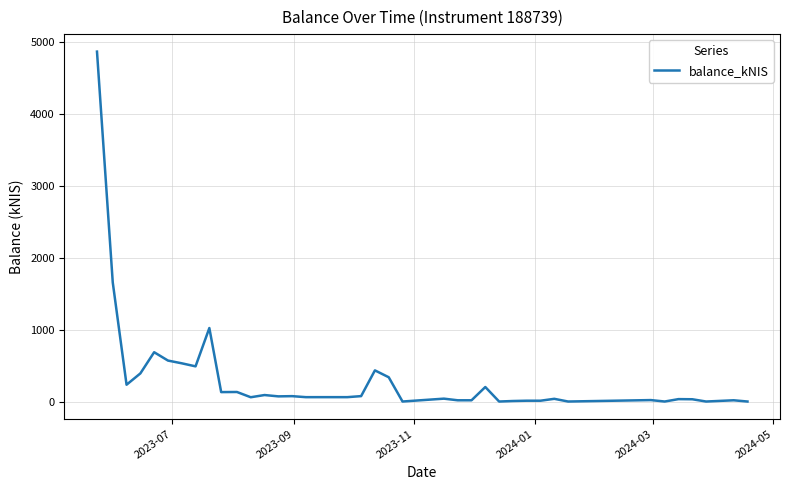

What is the maximum value shown in the chart?

4867.8